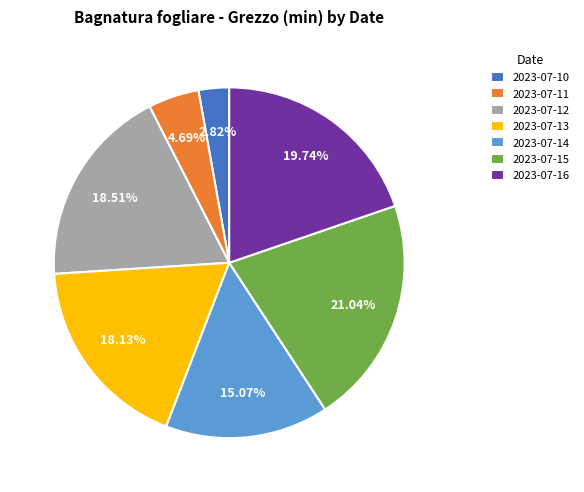

To the nearest percent, what is the average slice percentage?

14%